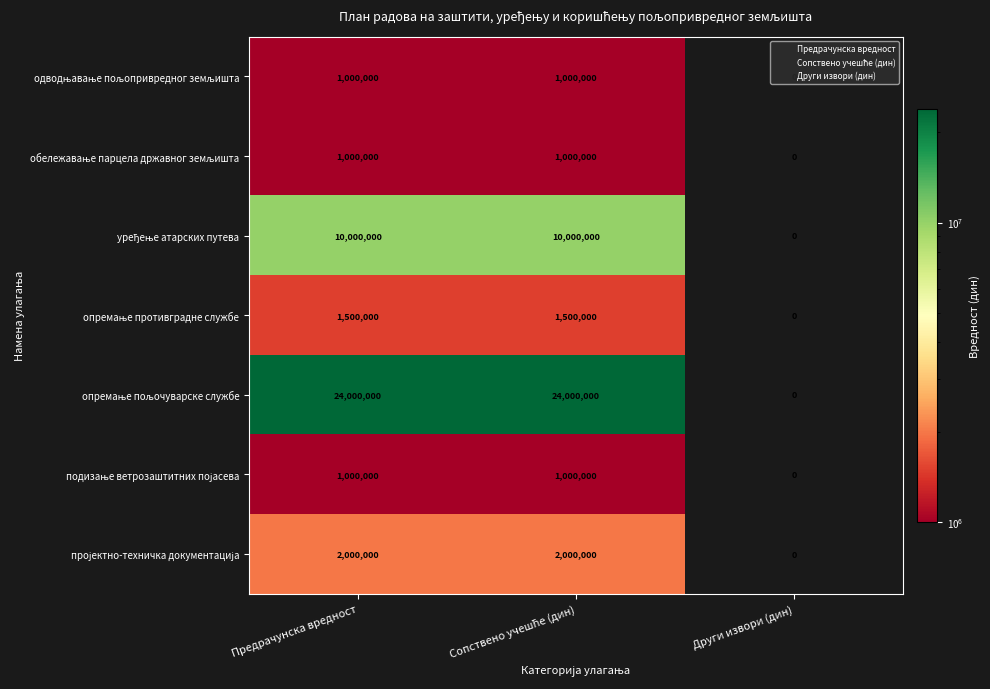

What is the greatest value displayed?

24000000